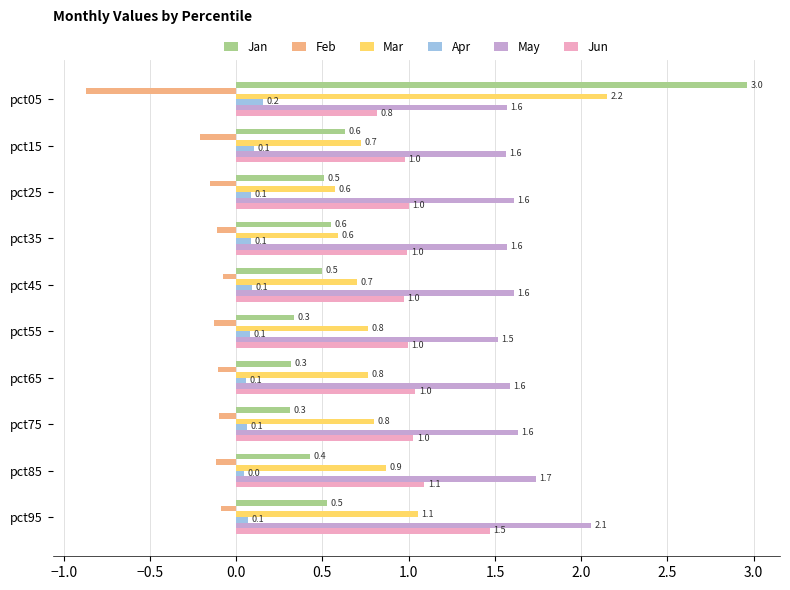

What is the difference between the maximum and minimum values in the Mar series?

1.6